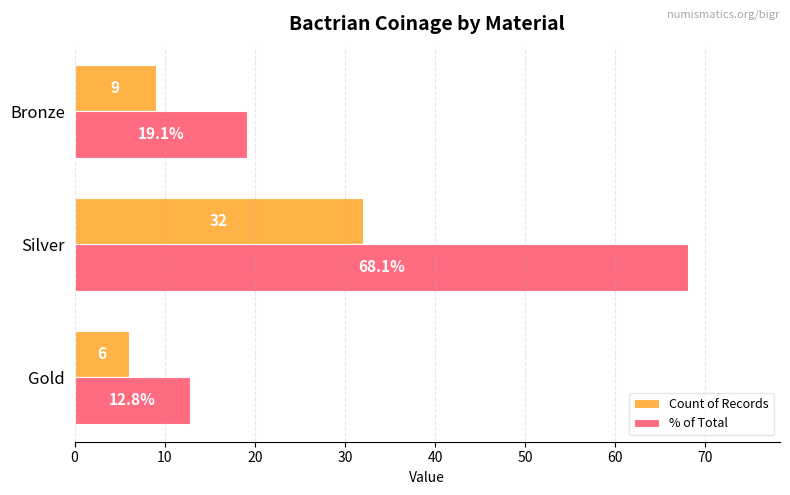

The % of Total series shows 19.1 at Bronze. True or false?

True